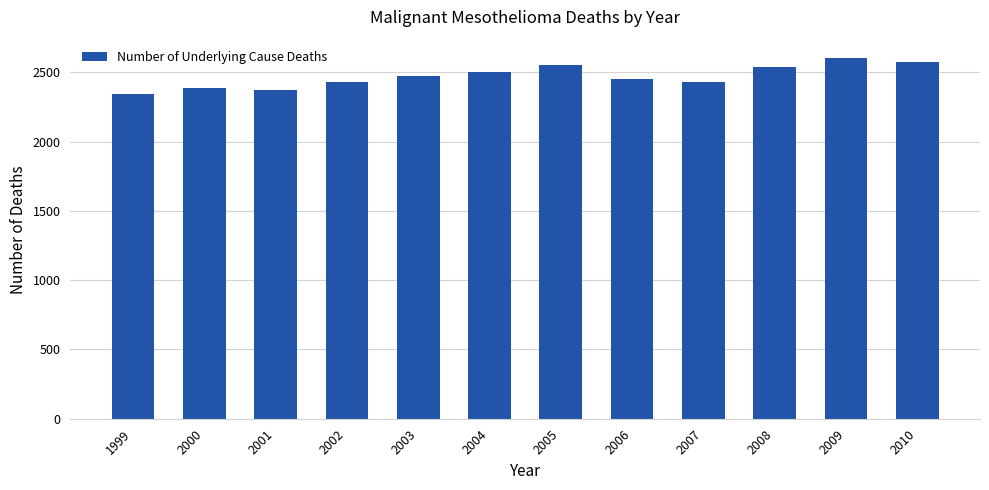

What is the difference between the values at 2002 and 2006?

23